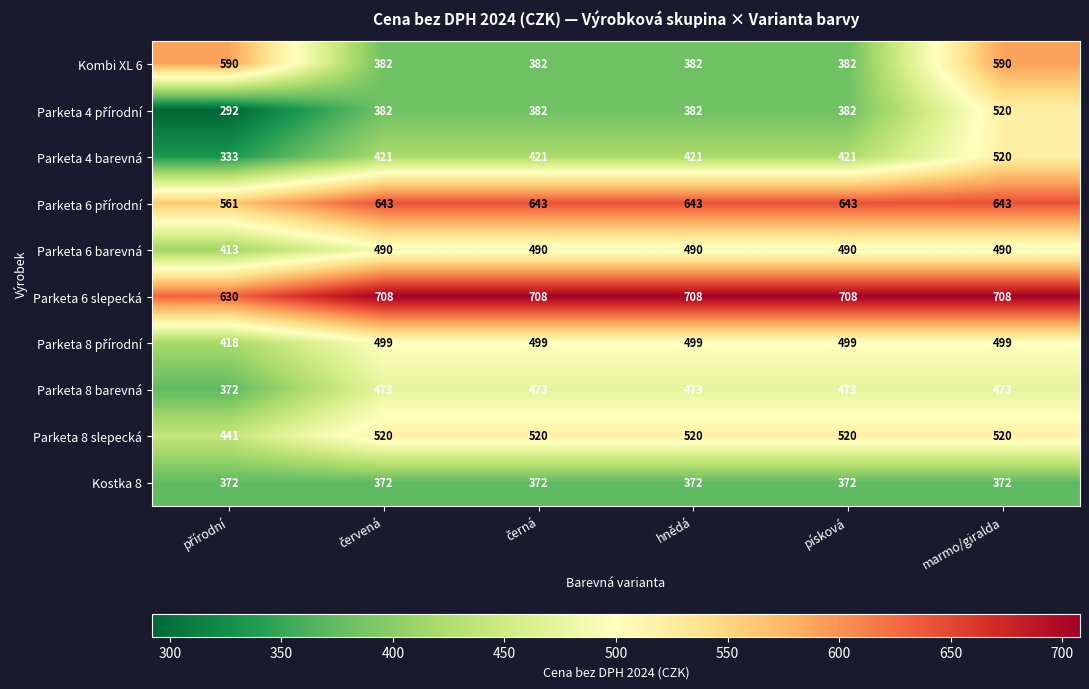

Is it true that Parketa 4 barevná equals 169 at hnědá?

False